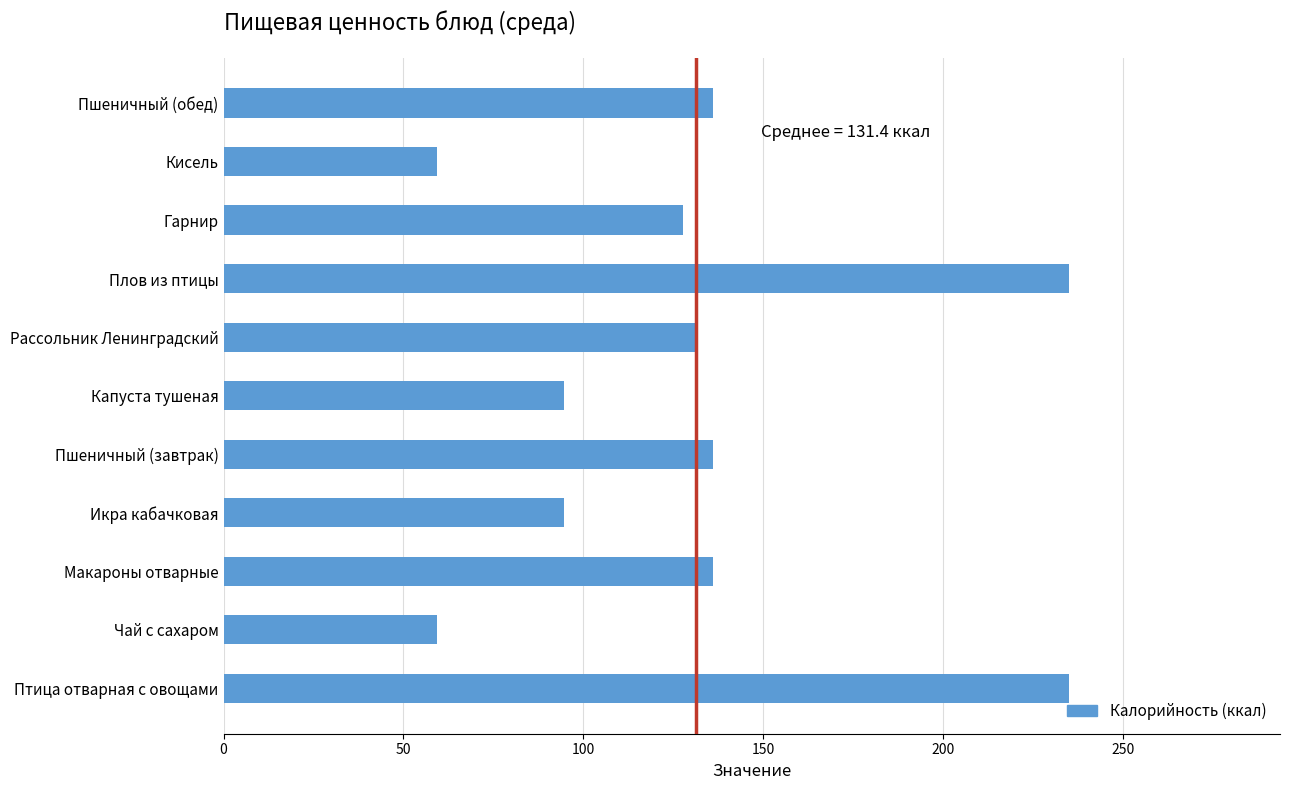

The value at Капуста тушеная is 94.5. True or false?

True